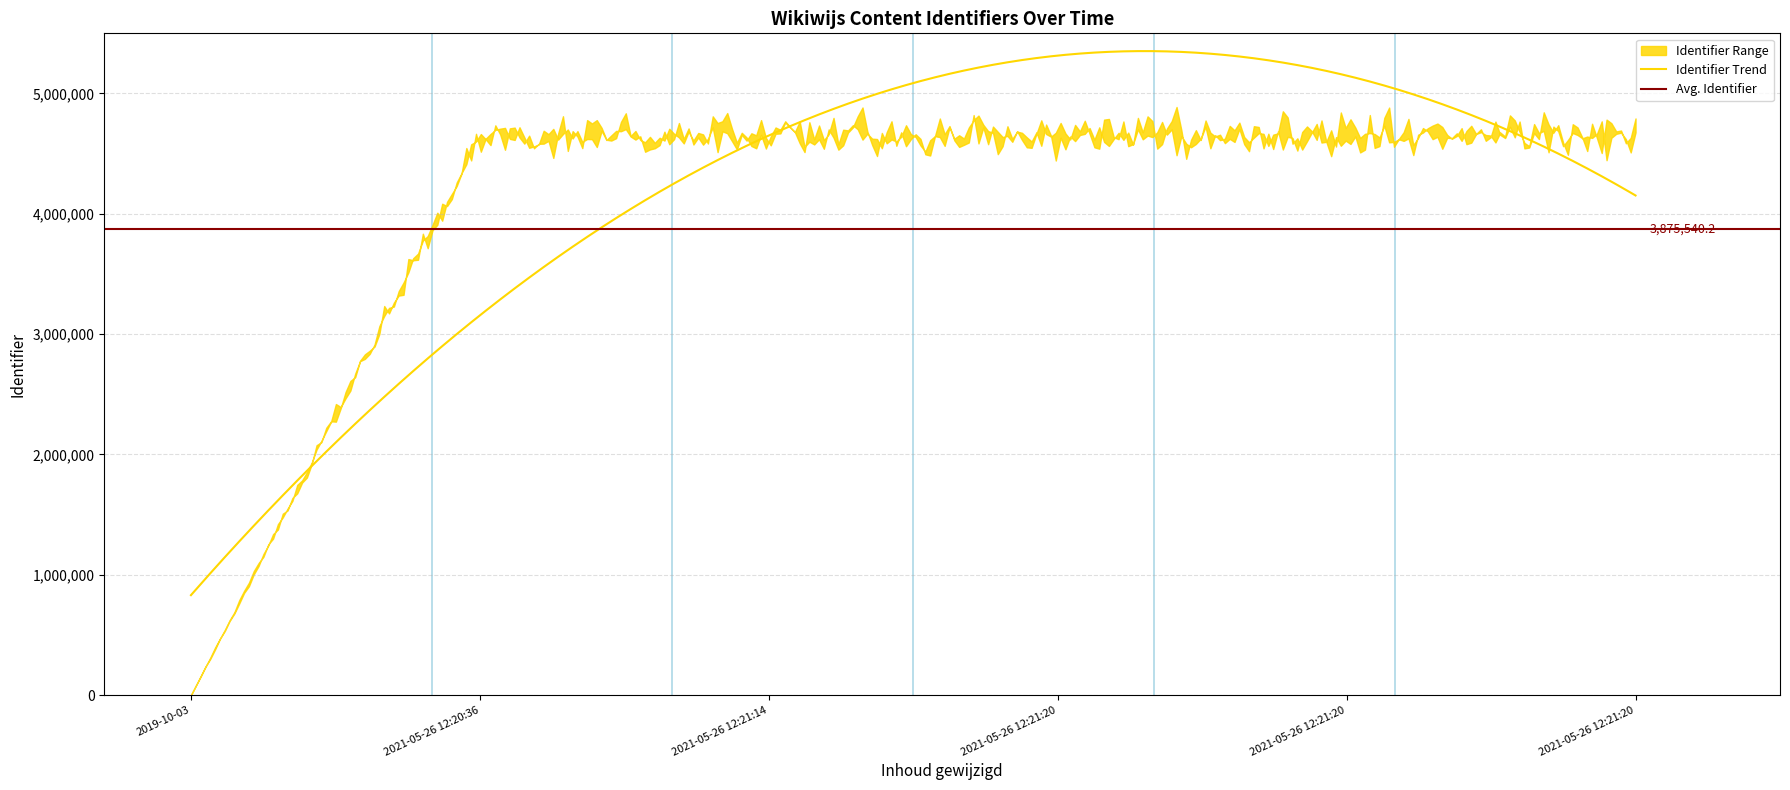

What is the label of the 4th point from the right?

2021-05-26 12:21:14